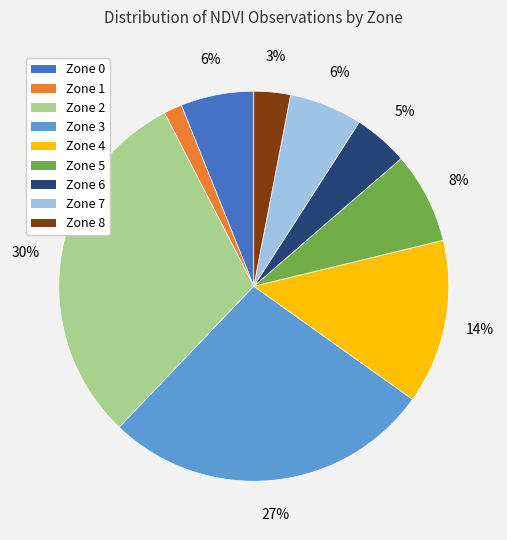

What percentage is the Zone 1 slice, to the nearest percent?

2%